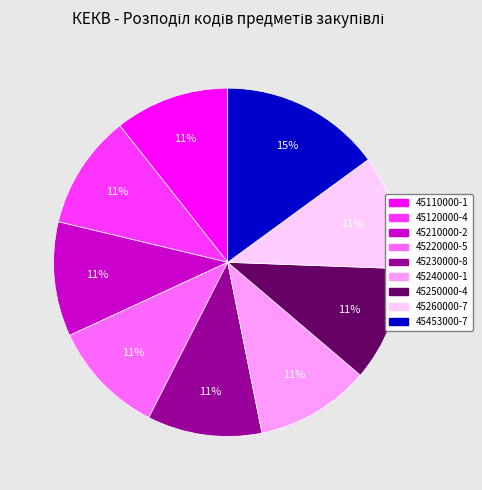

How many segments does this pie chart have?

9